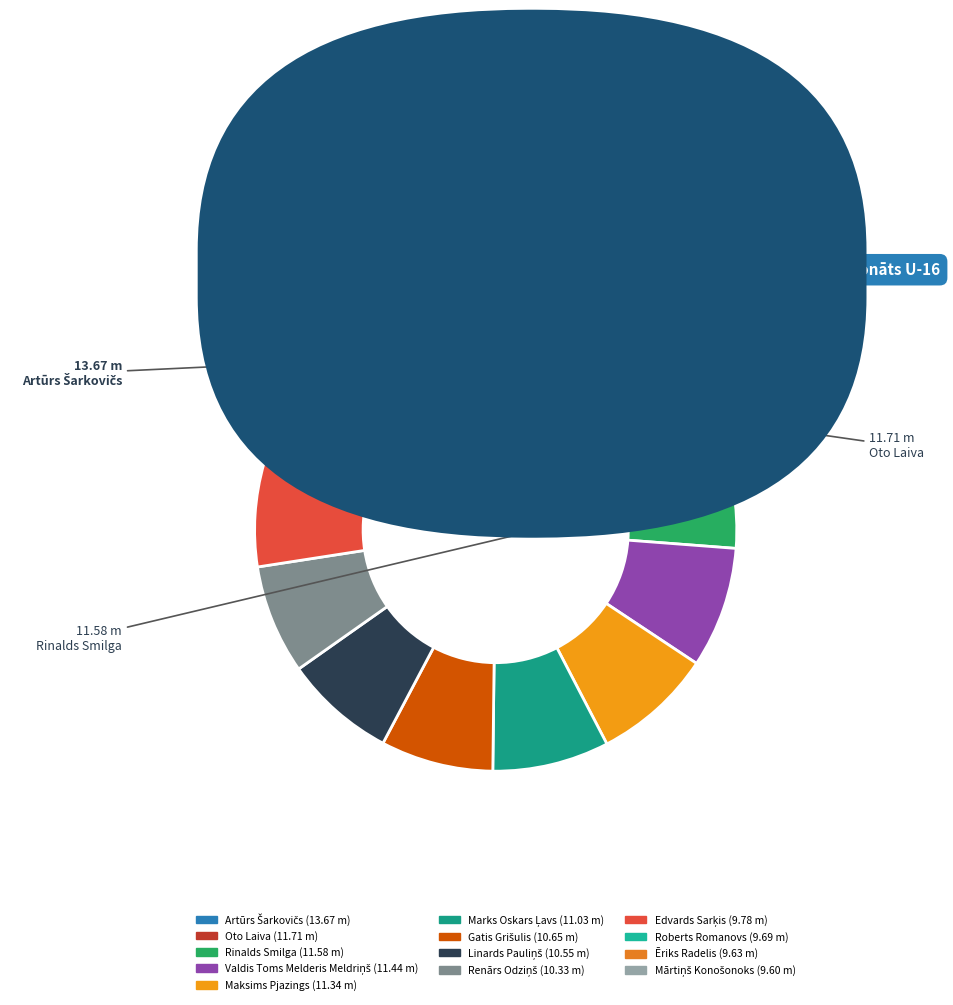

Which category has the biggest portion of the pie?

Artūrs Šarkovičs